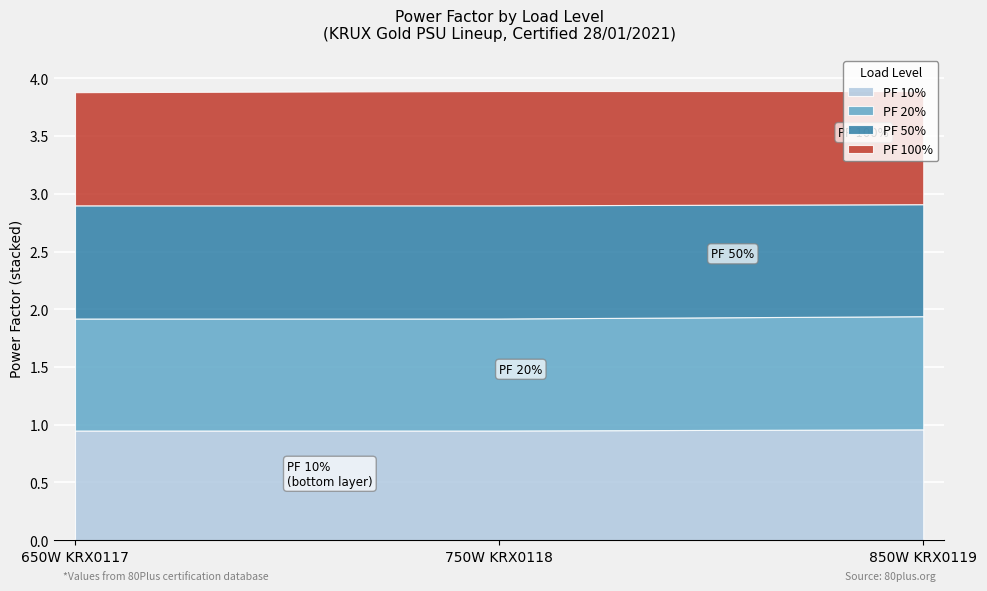

Reading left to right, transcribe all the data shown in this chart.

750W (PF 10%): 650W KRX0117=0.9	750W KRX0118=0.9	850W KRX0119=0.9
750W (PF 20%): 650W KRX0117=1.0	750W KRX0118=1.0	850W KRX0119=1.0
750W (PF 50%): 650W KRX0117=1.0	750W KRX0118=1.0	850W KRX0119=1.0
750W (PF 100%): 650W KRX0117=1.0	750W KRX0118=1.0	850W KRX0119=1.0